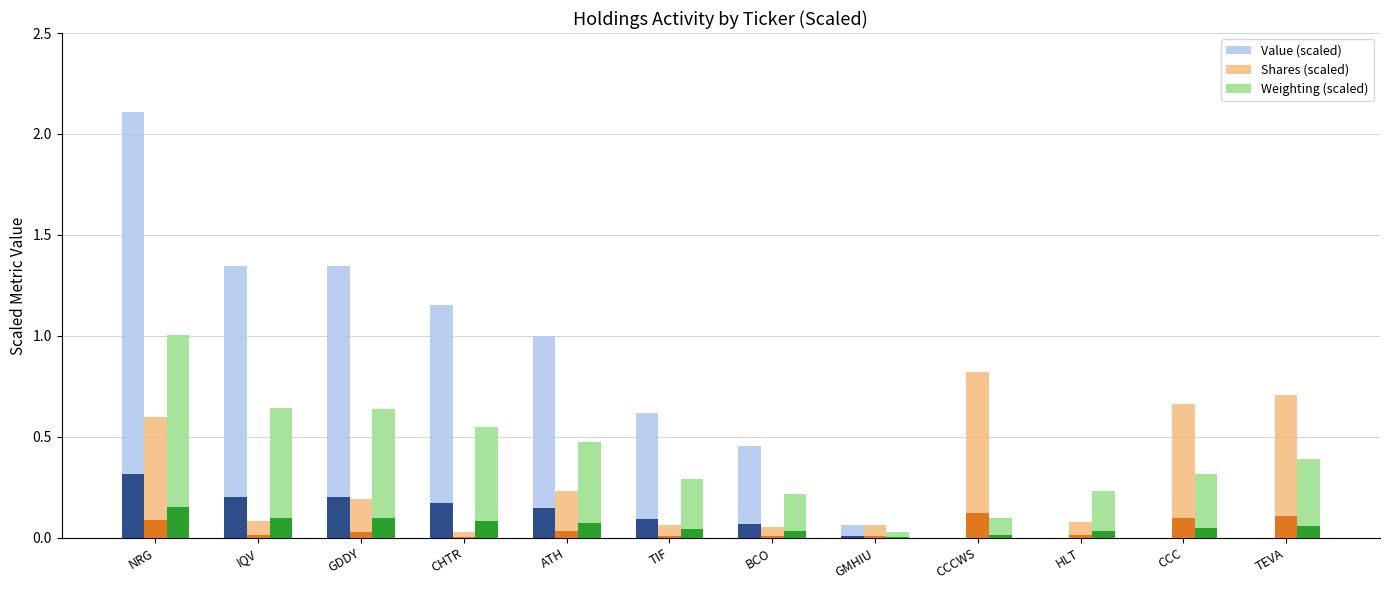

List the series in order of their peak value, highest first.

Value (scaled), Weighting (scaled), Shares (scaled)